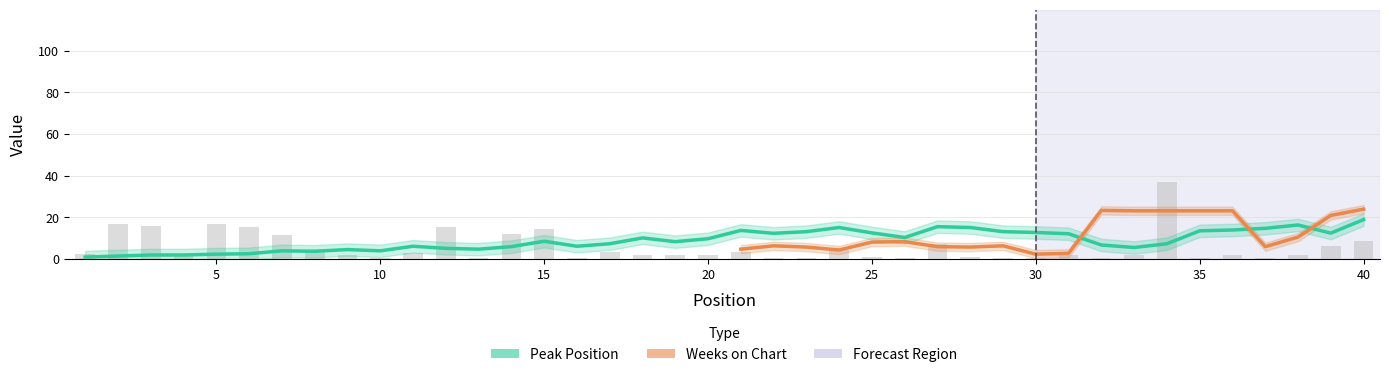

The value at 10 is 0.7. True or false?

True